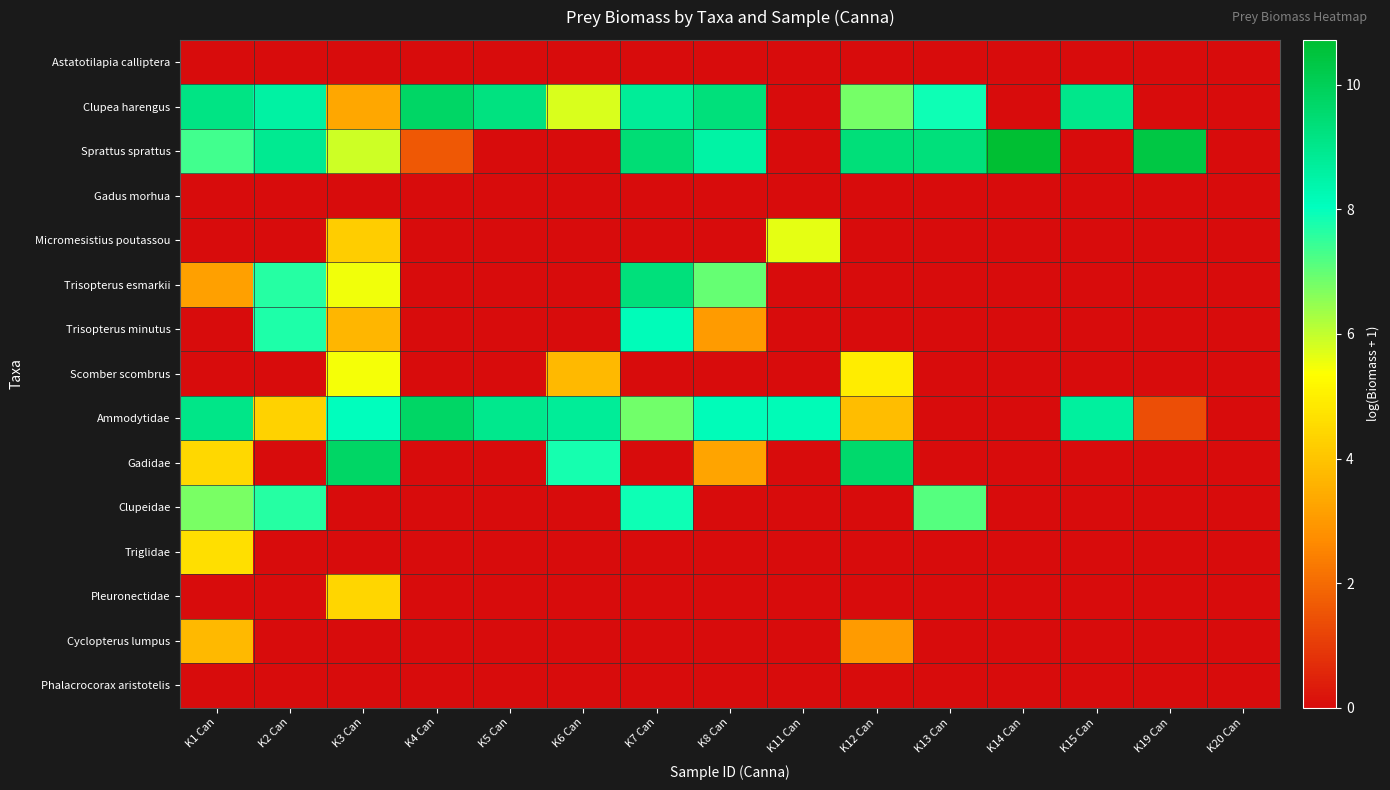

Rank the series by their maximum value, from lowest to highest.

Astatotilapia calliptera, Gadus morhua, Phalacrocorax aristotelis, Cyclopterus lumpus, Pleuronectidae, Triglidae, Scomber scombrus, Micromesistius poutassou, Clupeidae, Trisopterus minutus, Trisopterus esmarkii, Ammodytidae, Clupea harengus, Gadidae, Sprattus sprattus